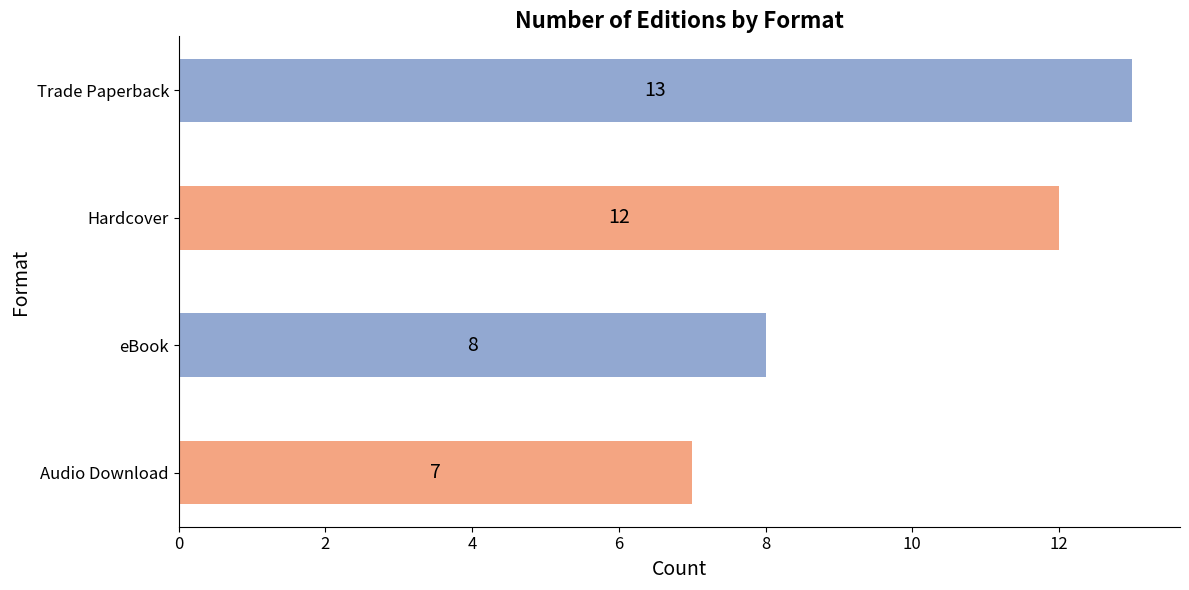

What is the greatest value displayed?

13